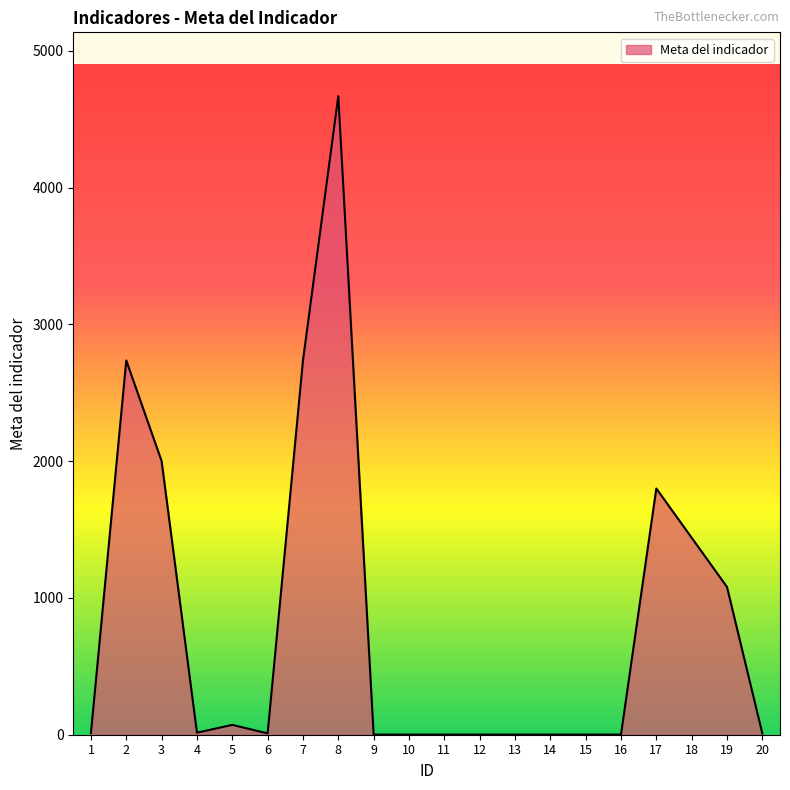

What is the maximum value shown in the chart?

4668